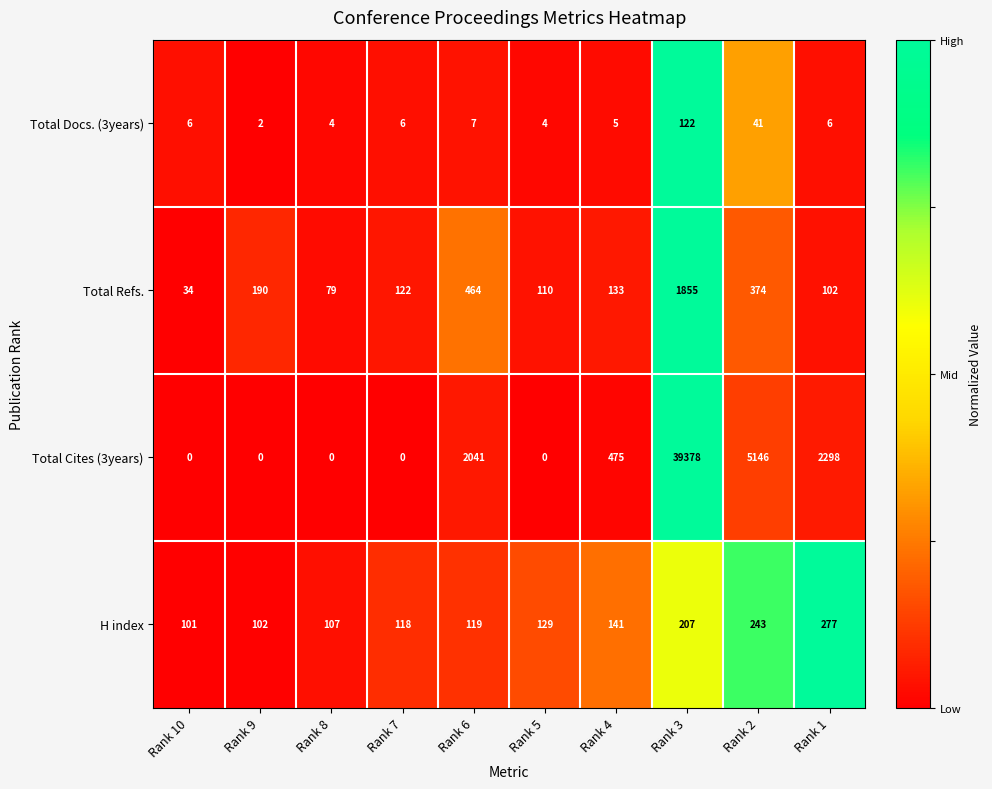

What is the difference between the second highest and minimum values in the Total Docs. (3years) series?

39